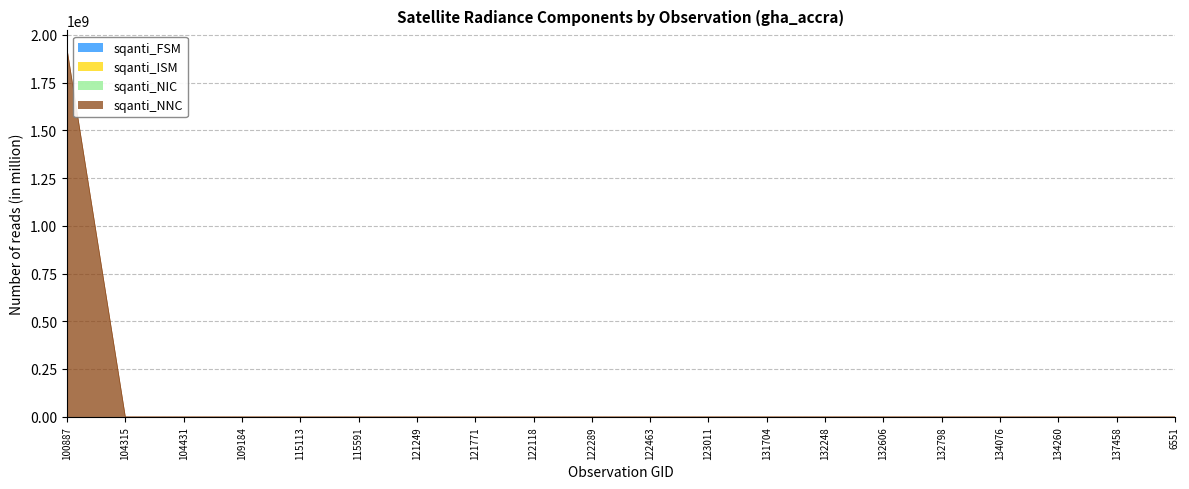

Which has a higher value, 132606 or 104431?

132606